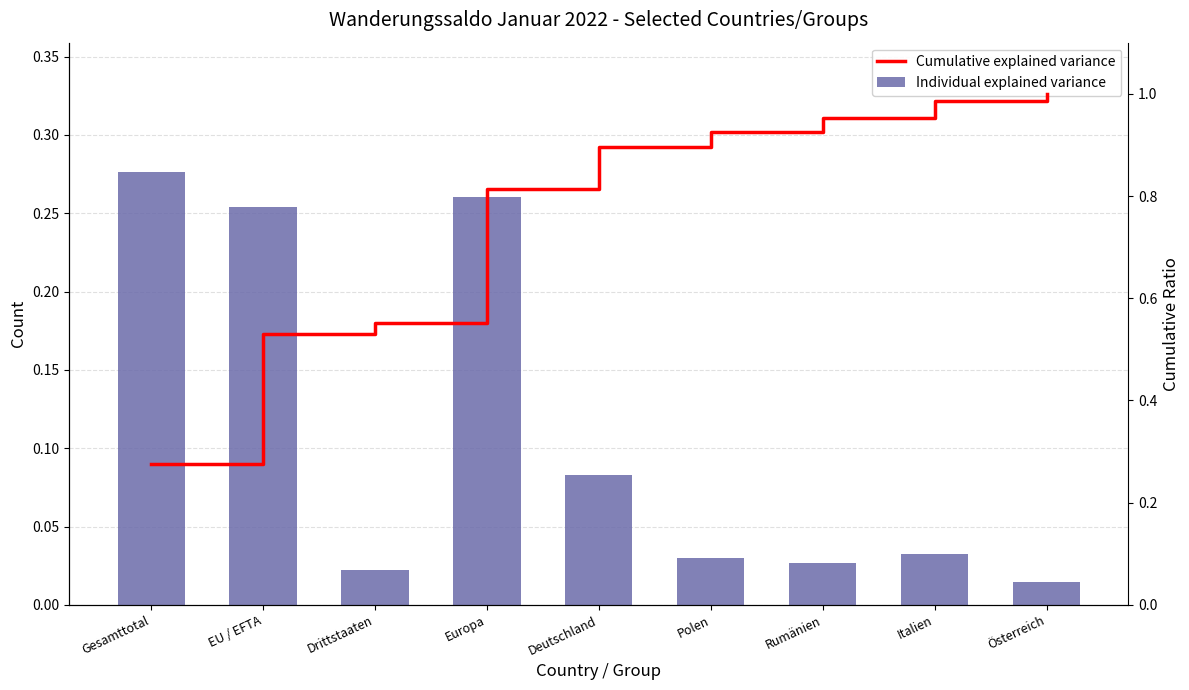

Where is Cumulative explained variance nearest to the value 0?

Gesamttotal